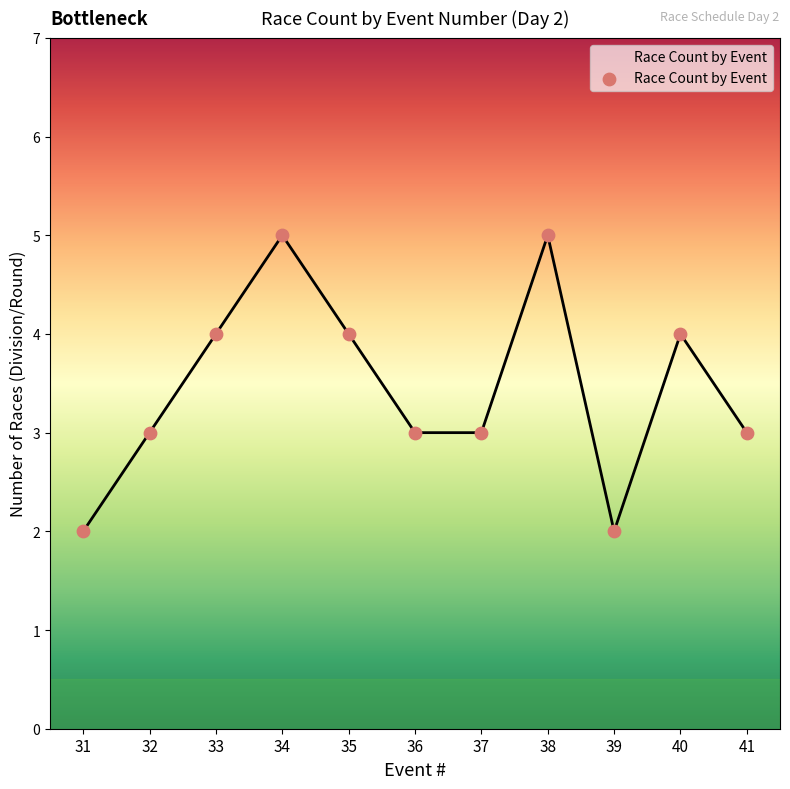

What is the ratio of the value at 40 to the value at 39?

2.0